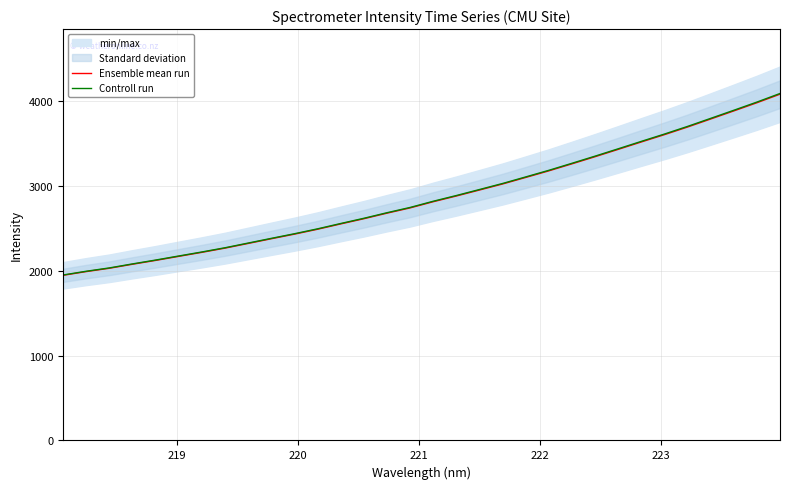

Which series has the largest total across all categories?

Controll run